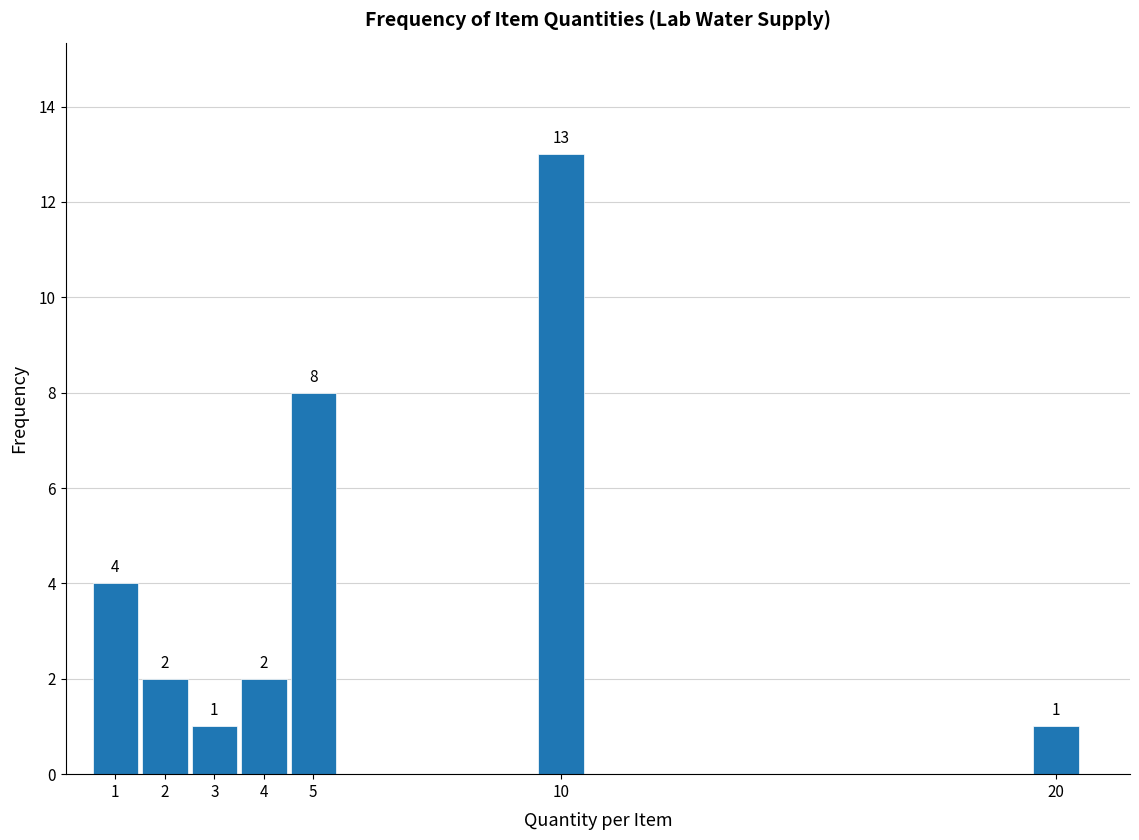

Over which range of the x-axis is the bar tallest?

9.5 to 10.5